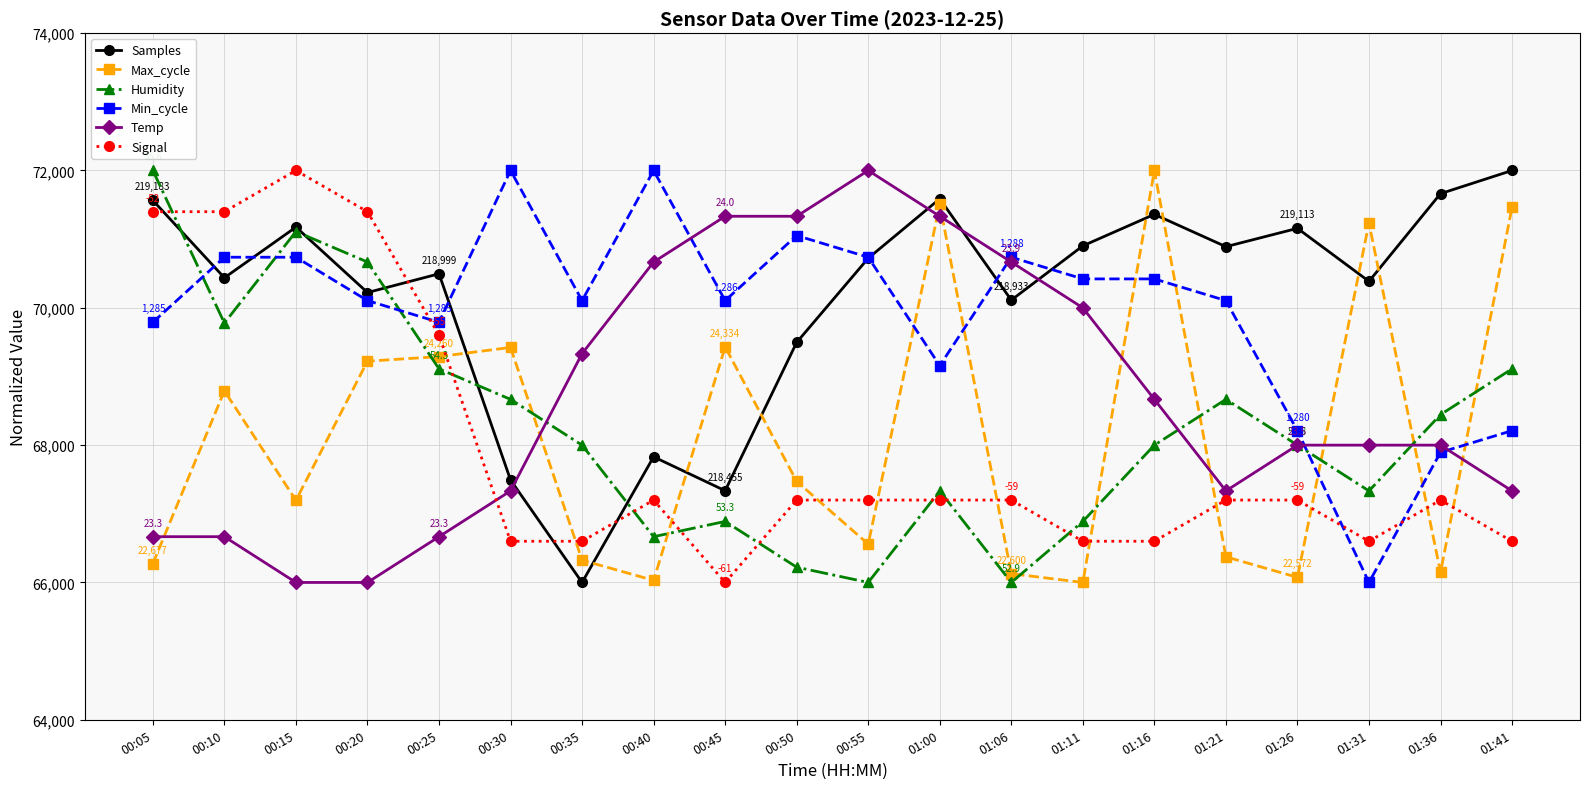

Which series has the largest total across all categories?

Samples